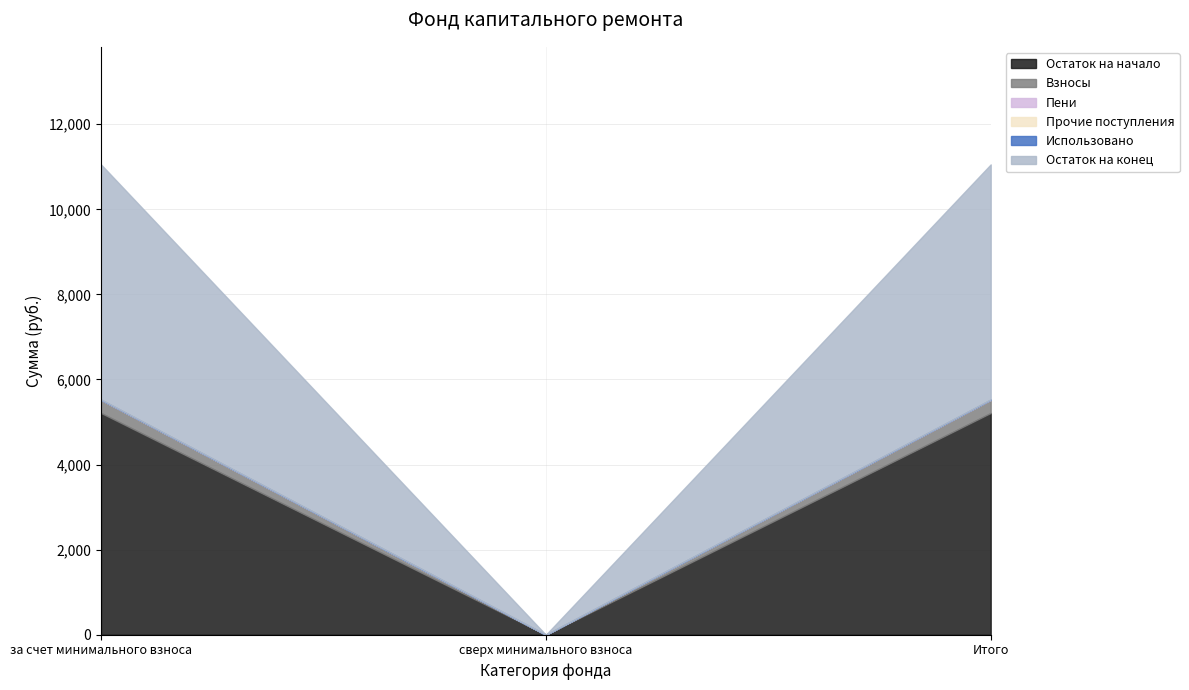

True or false: Взносы has a value of 307.3 at за счет минимального взноса.

True